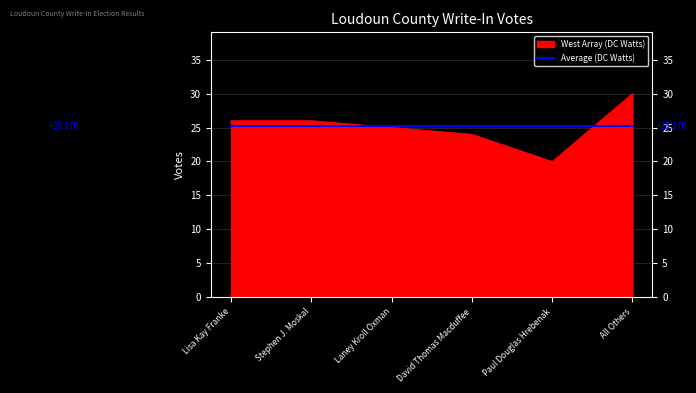

Is it true that West Array (DC Watts) equals 20.0 at Paul Douglas Hrebenak?

True